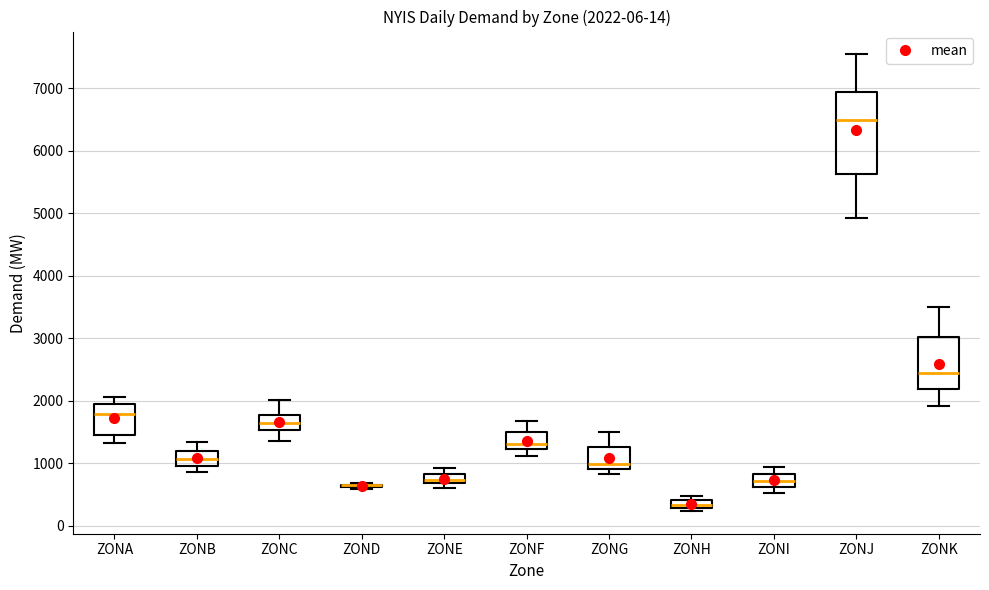

Comparing the boxes themselves (not the whiskers), which one is the tallest?

ZONJ